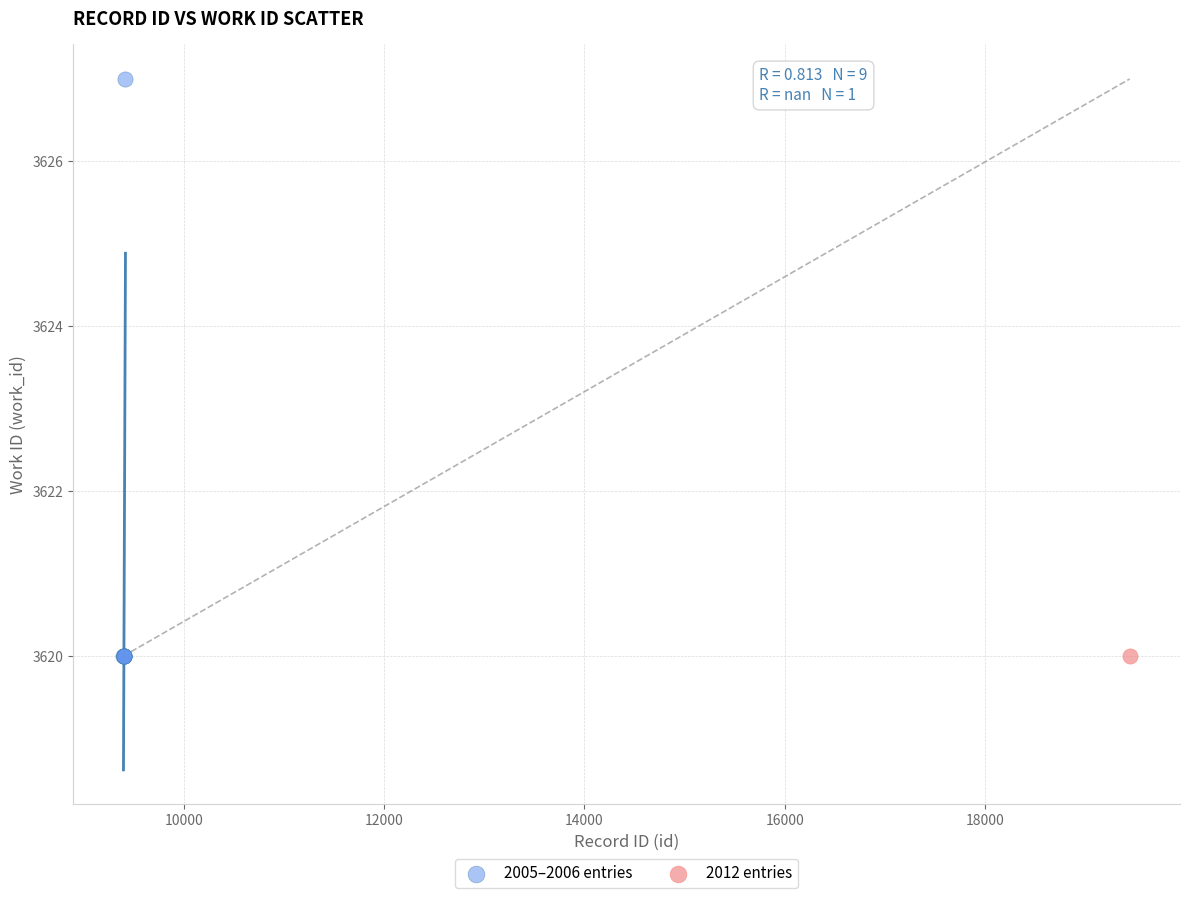

What are all the series names shown in the legend?

2005–2006 entries, 2012 entries